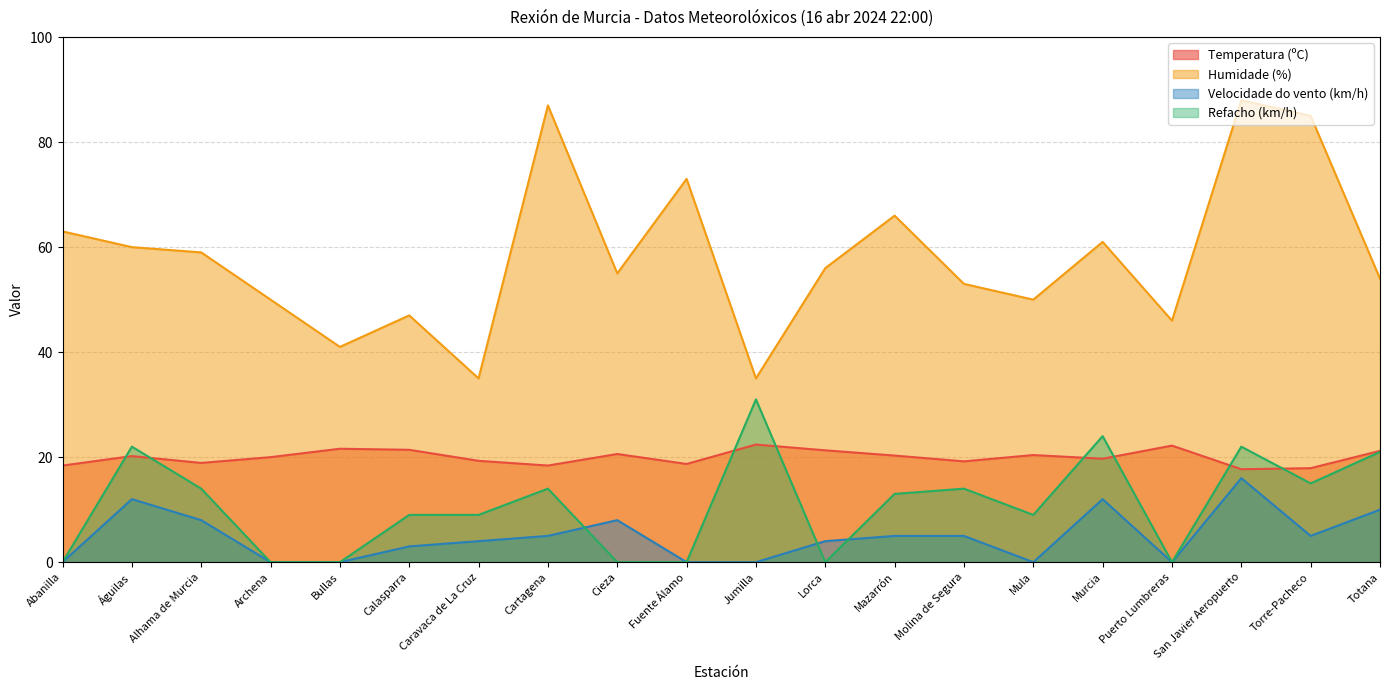

What is the average value of the Refacho (km/h) series?

10.8